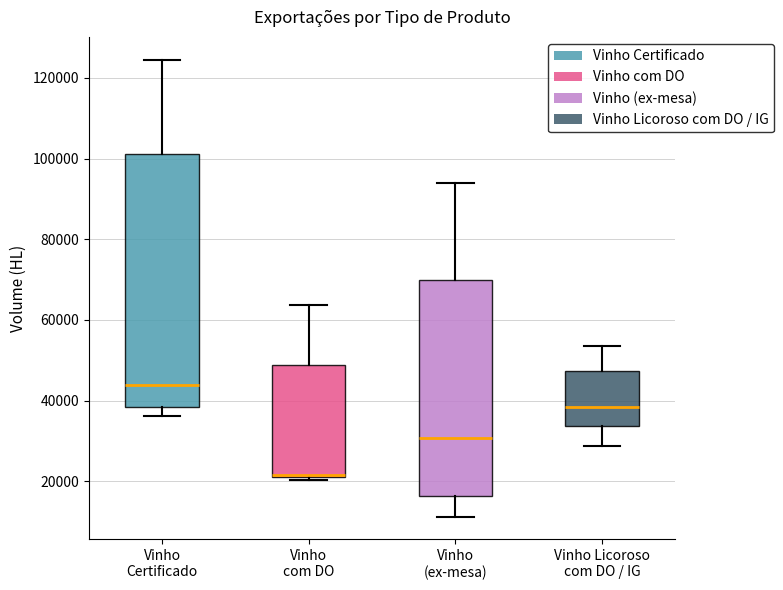

Which box is the tallest, from its lower edge to its upper edge?

Vinho Certificado